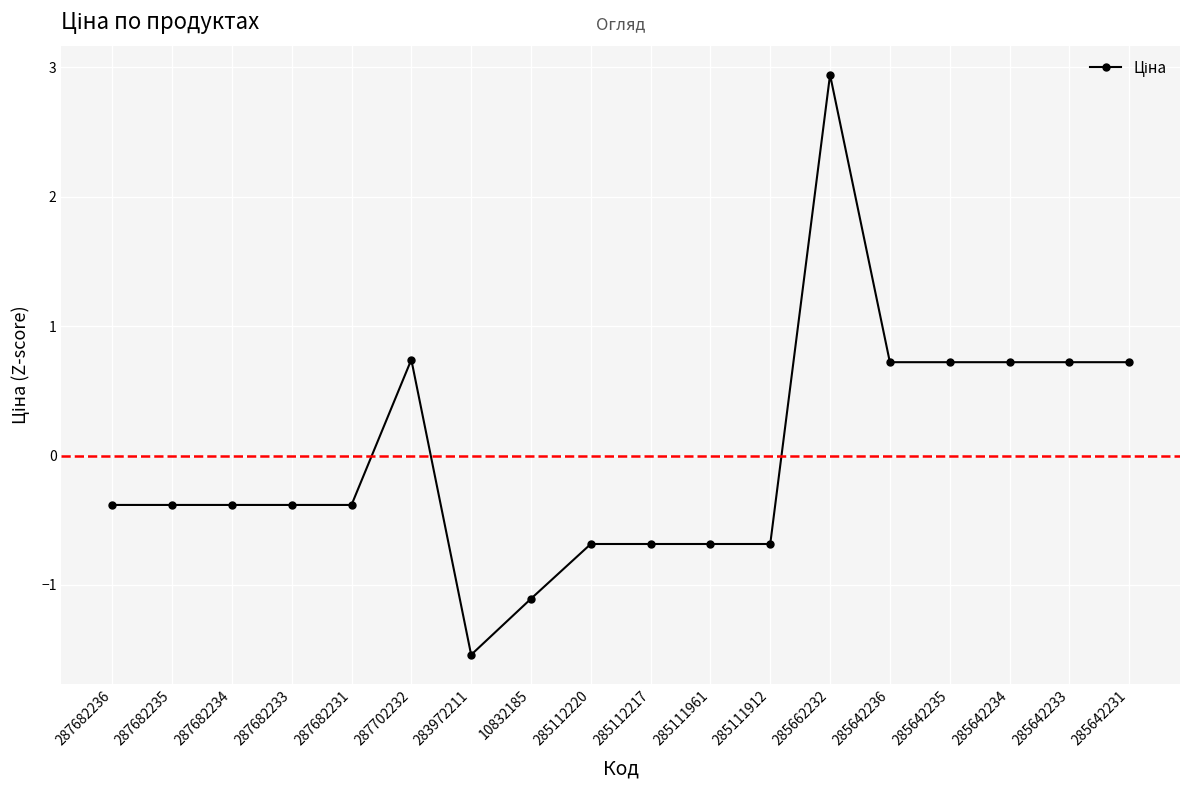

What position from the right is 285642231?

1